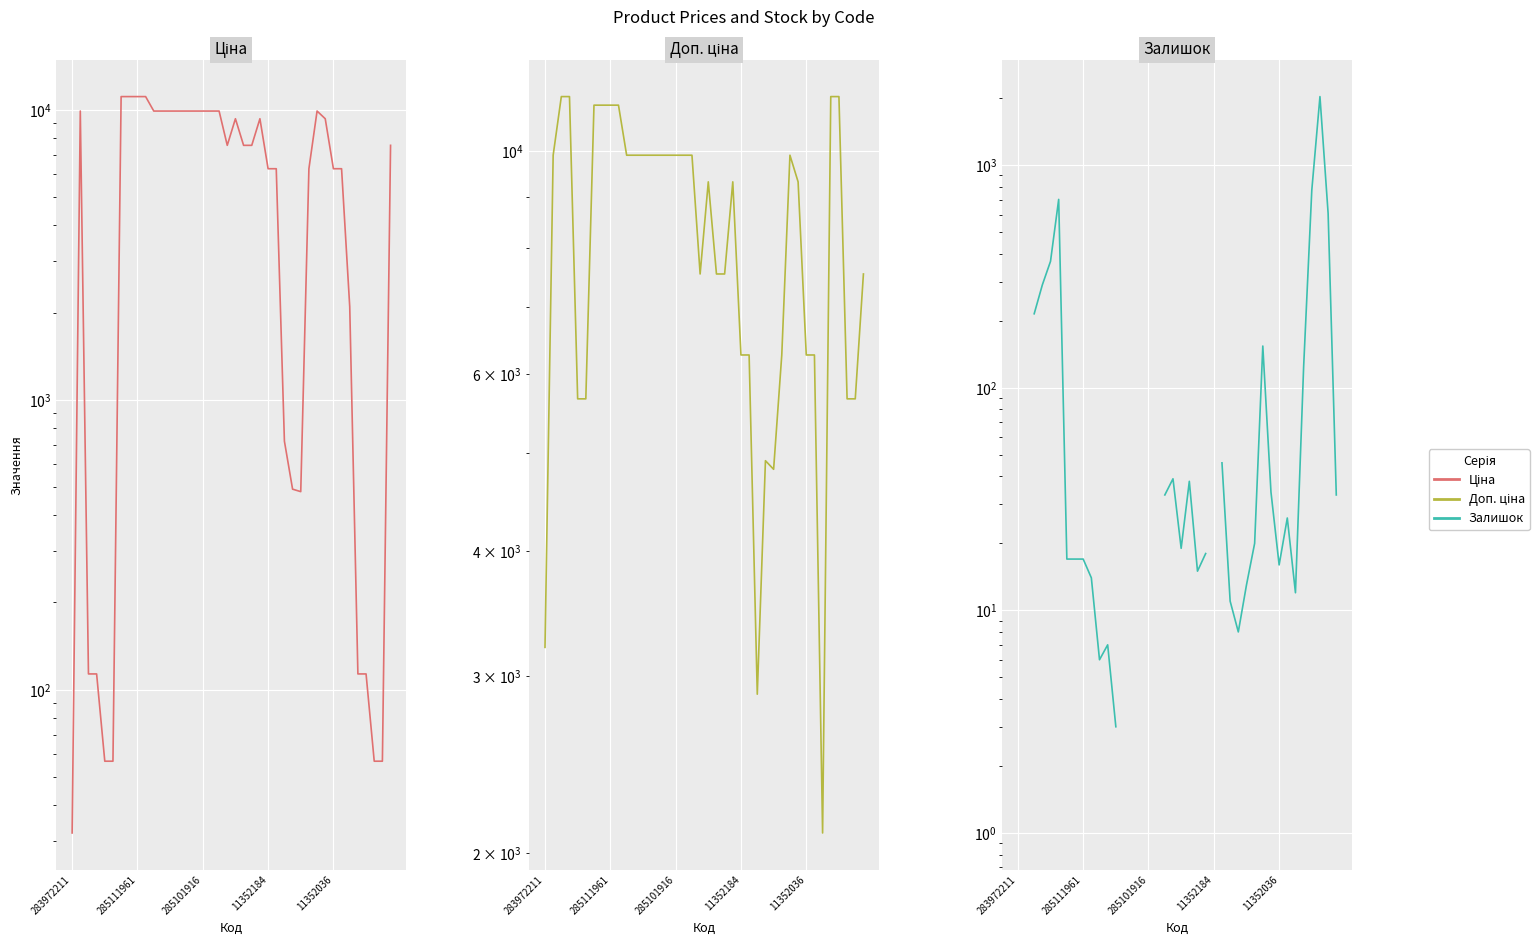

True or false: Ціна has more than 2 points higher than both neighbors.

True